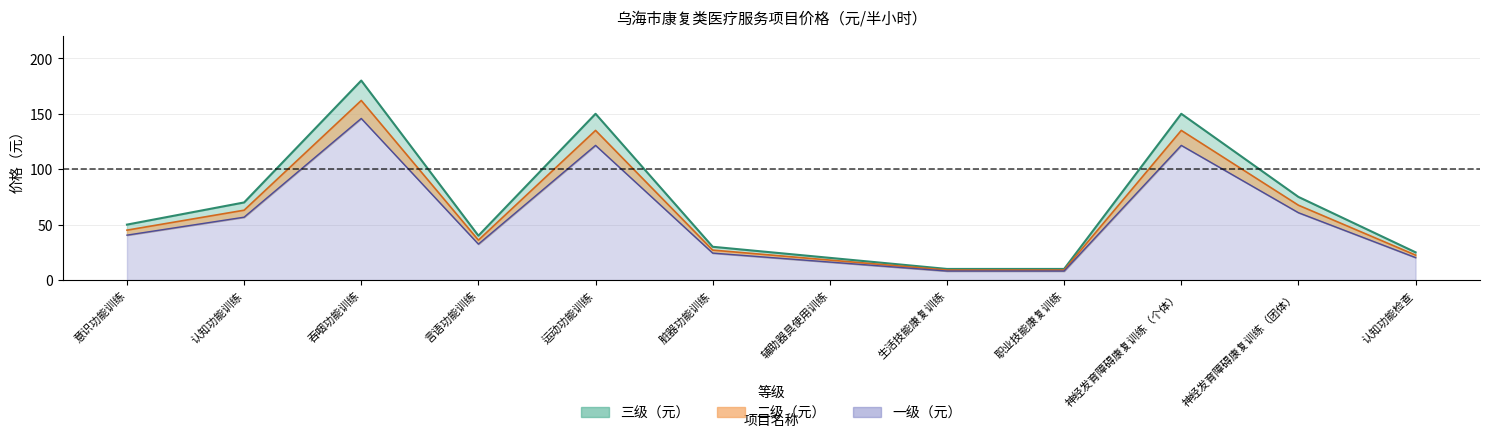

Which category has the highest value in the 一级（元） series?

吞咽功能训练